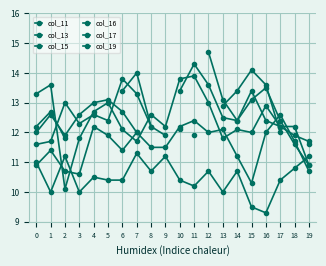

Which series has the largest total across all categories?

col_15